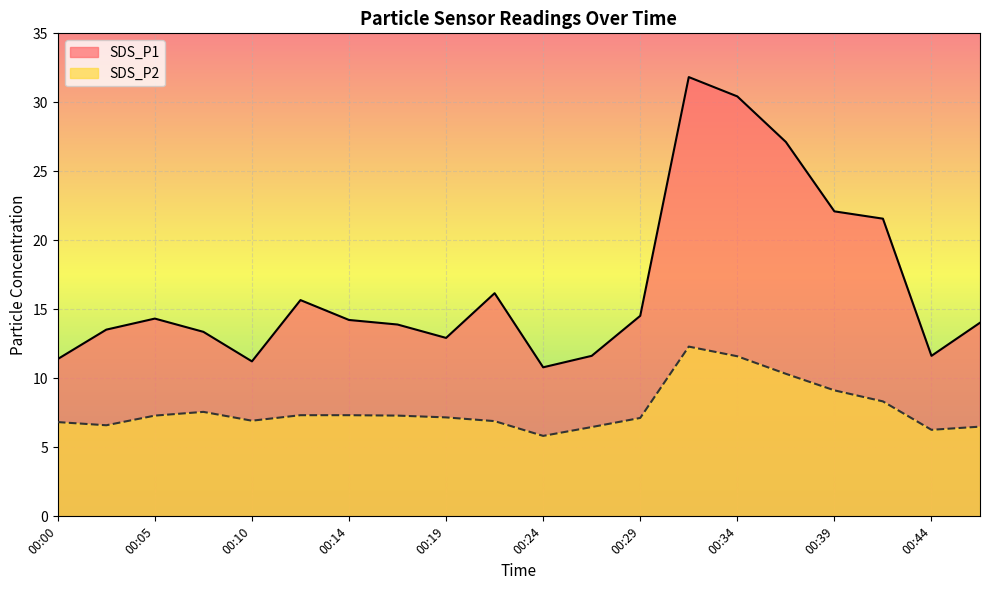

True or false: SDS_P1 and SDS_P2 cross at least once.

False